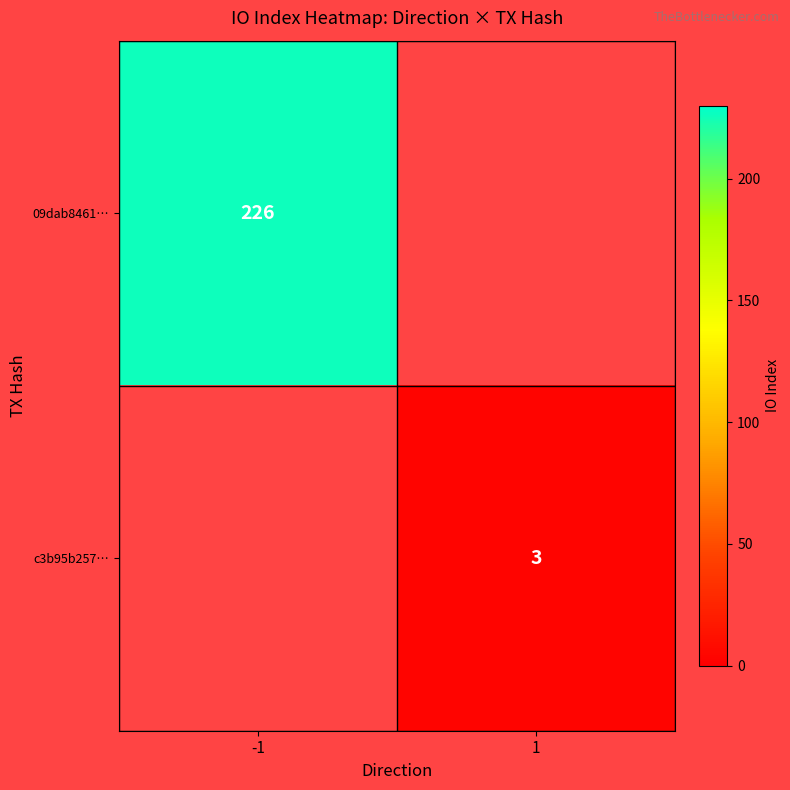

The c3b95b257… series shows 1 at 1. True or false?

False